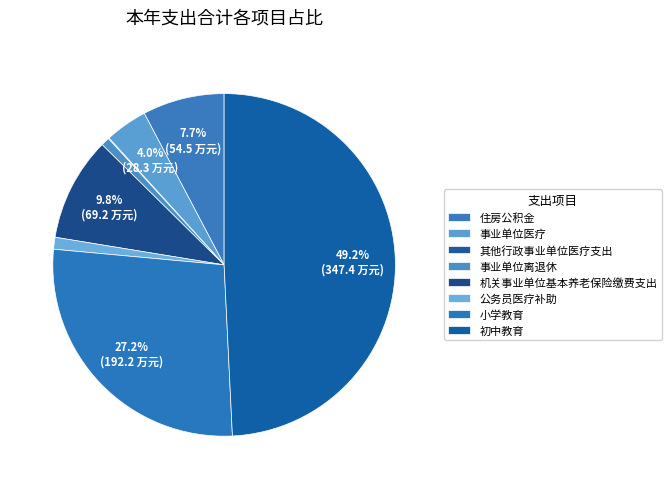

To the nearest percent, what is the combined percentage of 机关事业单位基本养老保险缴费支出 and 其他行政事业单位医疗支出?

10%